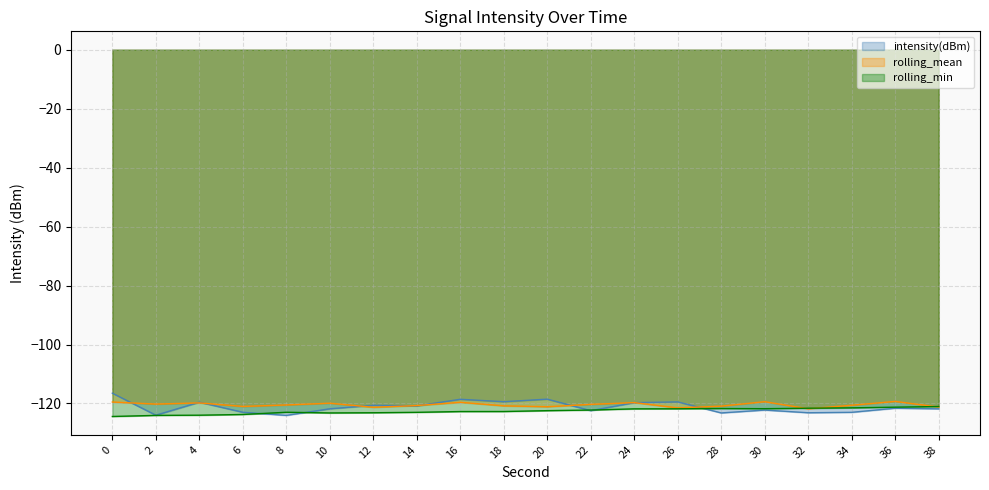

Reading left to right, transcribe all the data shown in this chart.

intensity(dBm): 0=-116.5	2=-124.0	4=-119.6	6=-123.0	8=-124.0	10=-121.8	12=-120.6	14=-120.8	16=-118.6	18=-119.4	20=-118.5	22=-122.4	24=-119.7	26=-119.5	28=-123.2	30=-122.2	32=-123.1	34=-123.0	36=-121.6	38=-121.8
rolling_mean: 0=-119.5	2=-120.2	4=-119.8	6=-121.0	8=-120.5	10=-119.9	12=-121.3	14=-120.7	16=-119.6	18=-120.8	20=-121.1	22=-120.3	24=-119.7	26=-121.5	28=-120.9	30=-119.4	32=-121.8	34=-120.6	36=-119.3	38=-121.2
rolling_min: 0=-124.4	2=-124.0	4=-124.0	6=-123.7	8=-123.0	10=-123.2	12=-123.1	14=-123.0	16=-122.7	18=-122.7	20=-122.4	22=-122.2	24=-121.8	26=-121.8	28=-121.7	30=-121.8	32=-121.6	34=-121.5	36=-121.3	38=-121.0